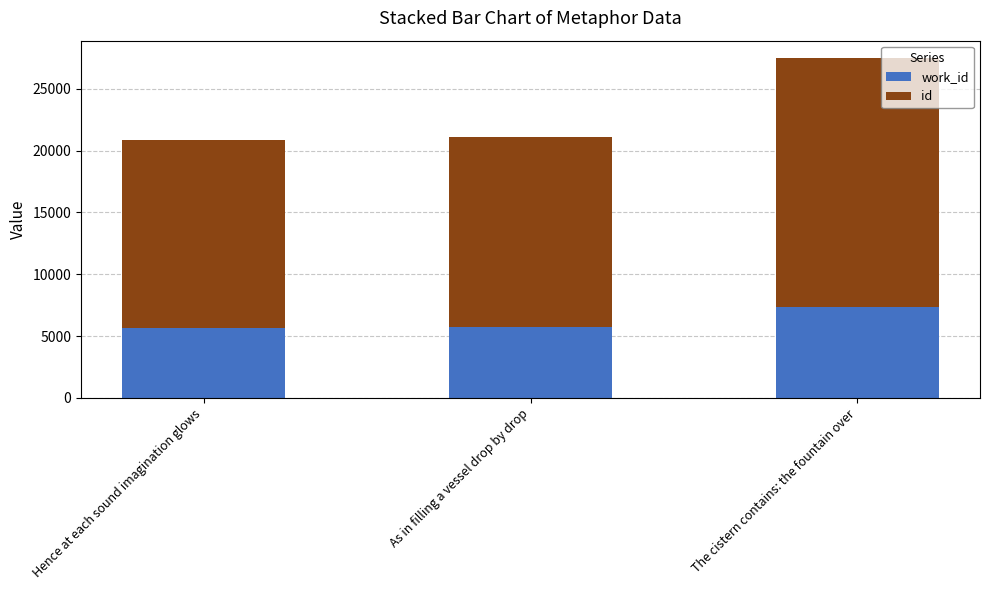

What is the total value across all series at Hence at each sound imagination glows?

20839